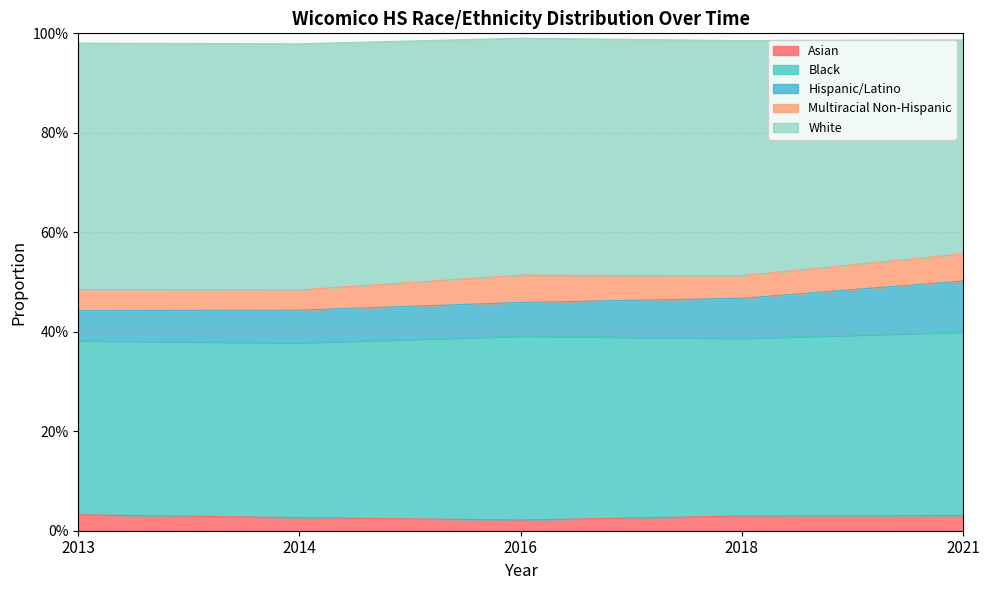

At which category is the sum across all series the highest?

2021